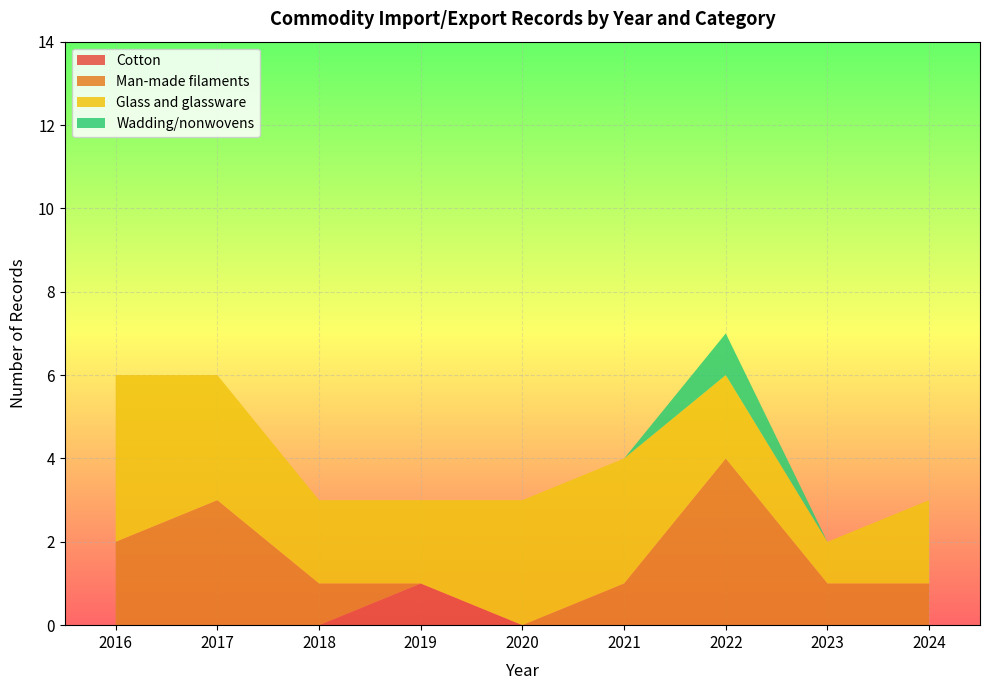

What is the total value across all series at 2017?

6